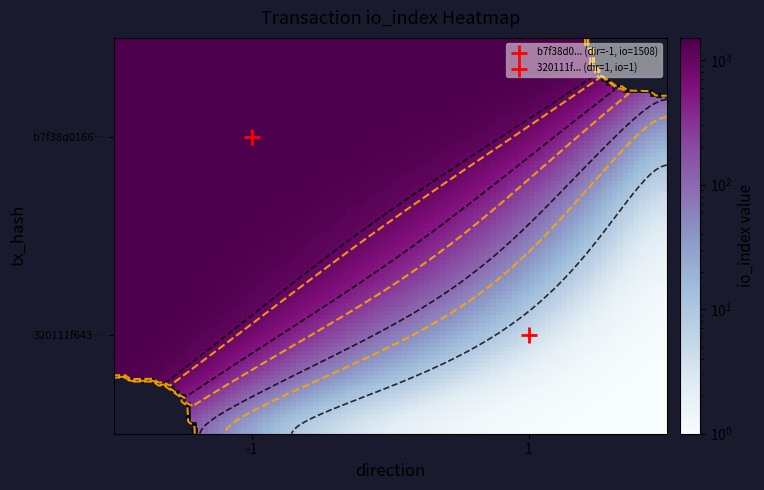

Between direction and io_index, which series saw the biggest shift?

b7f38d01665cc6b517a239c7fecf49263f8e7ca